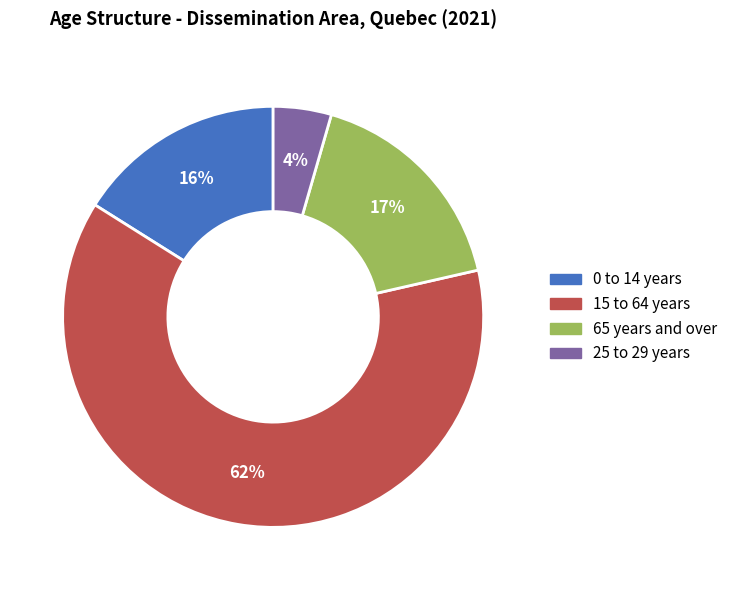

To the nearest percent, what is the average slice percentage?

25%